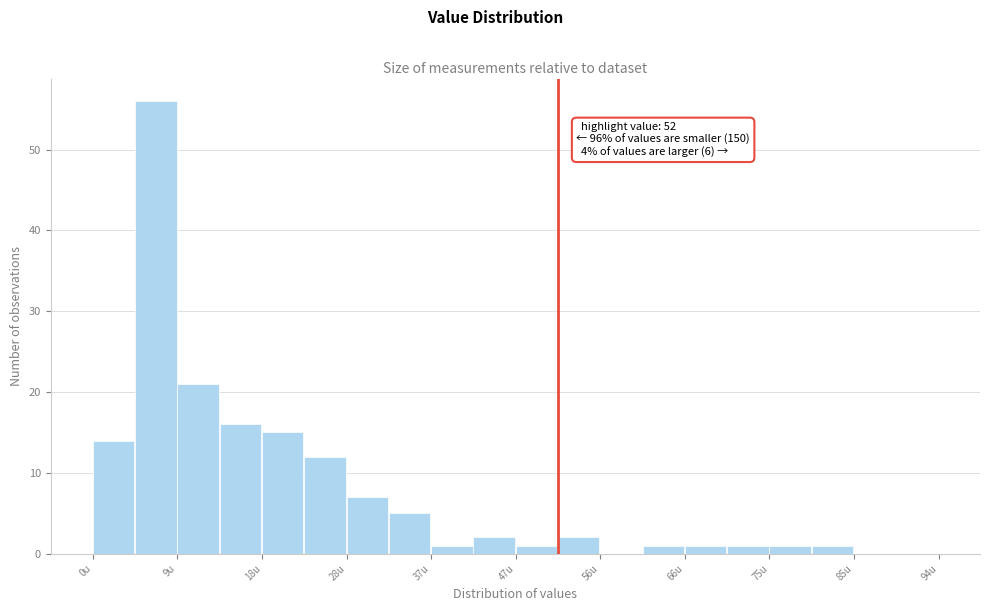

Over which range of the x-axis is the bar tallest?

5 to 9